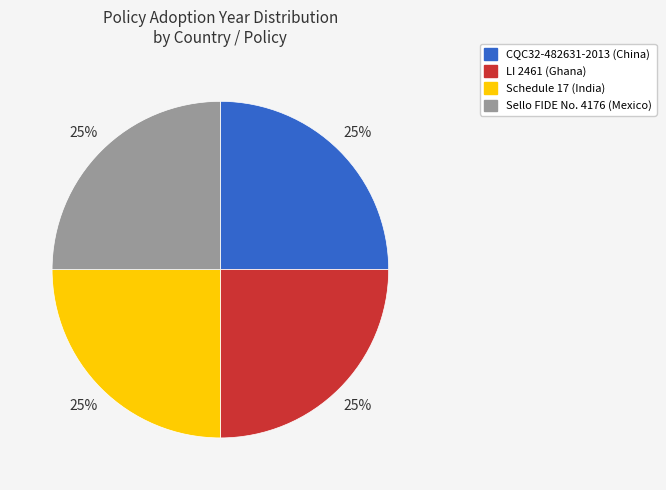

To the nearest percent, what is the average slice percentage?

25%